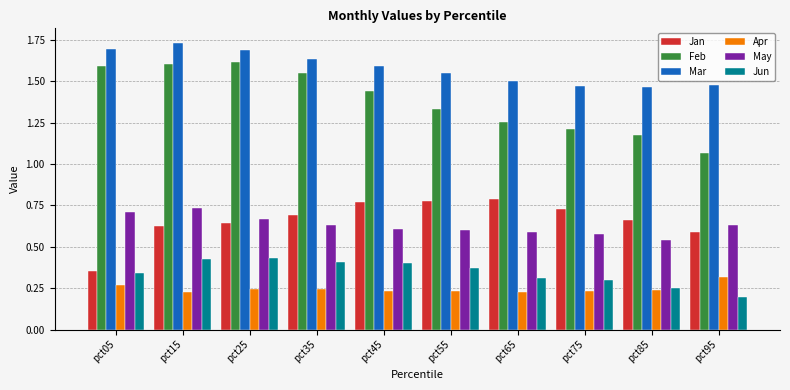

At which label is Jan closest to 0?

pct05